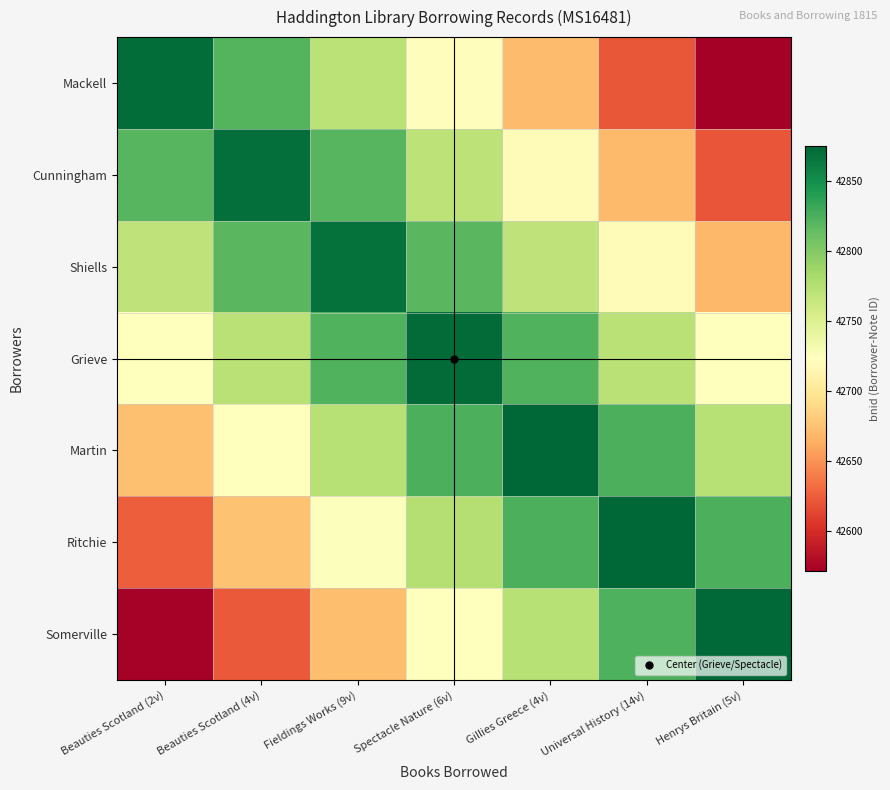

Which series has the largest total across all categories?

Grieve